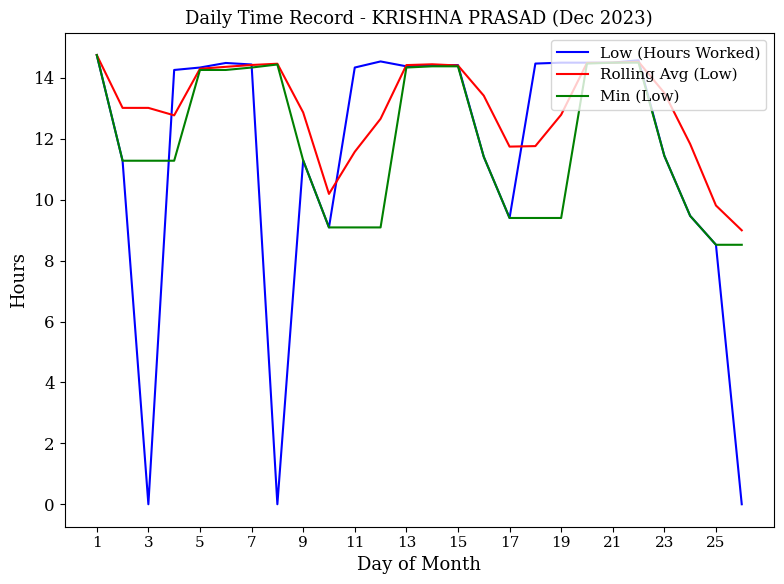

Which series has the largest range (max minus min)?

Low (Hours Worked)